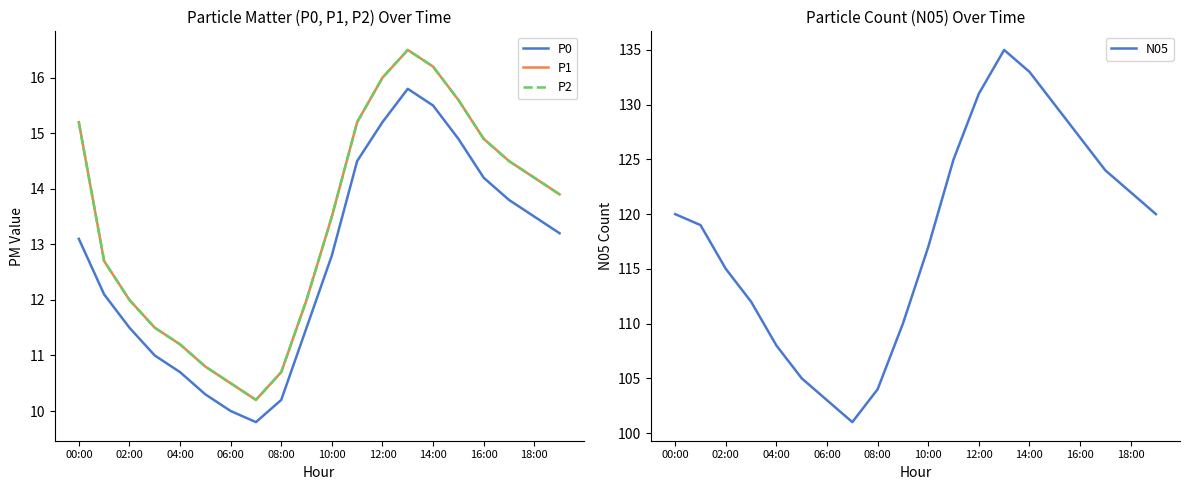

What is the minimum value for N05?

101